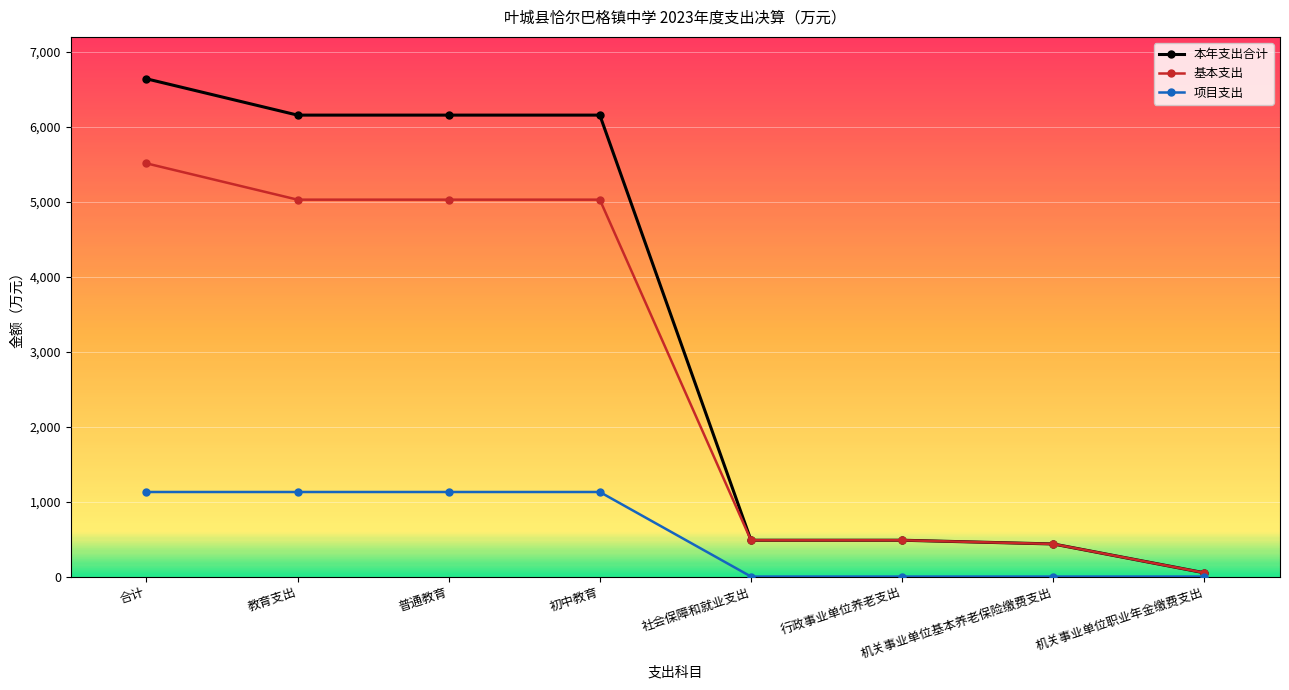

How many data points in 项目支出 are less than 1128?

4